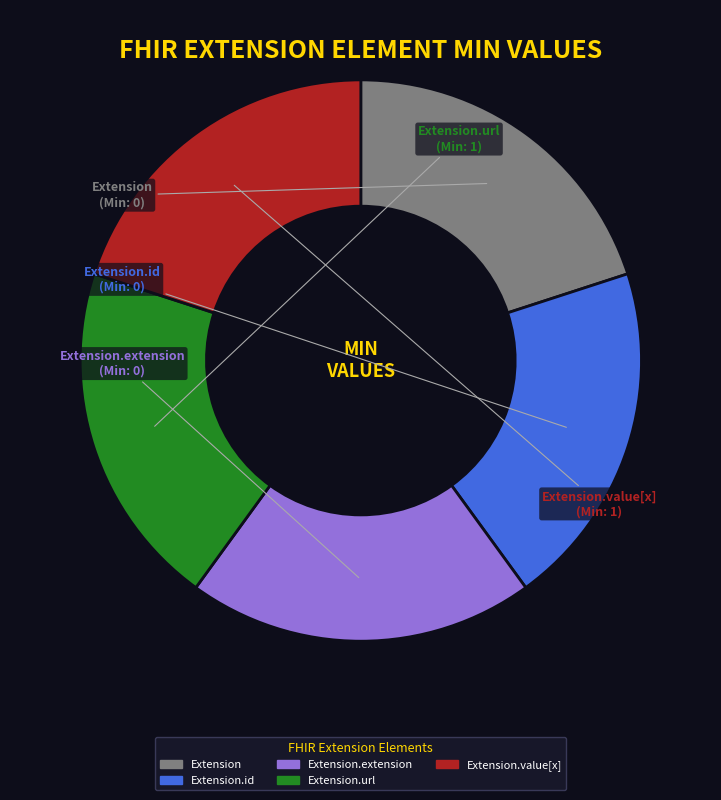

Does any single category account for the majority?

No